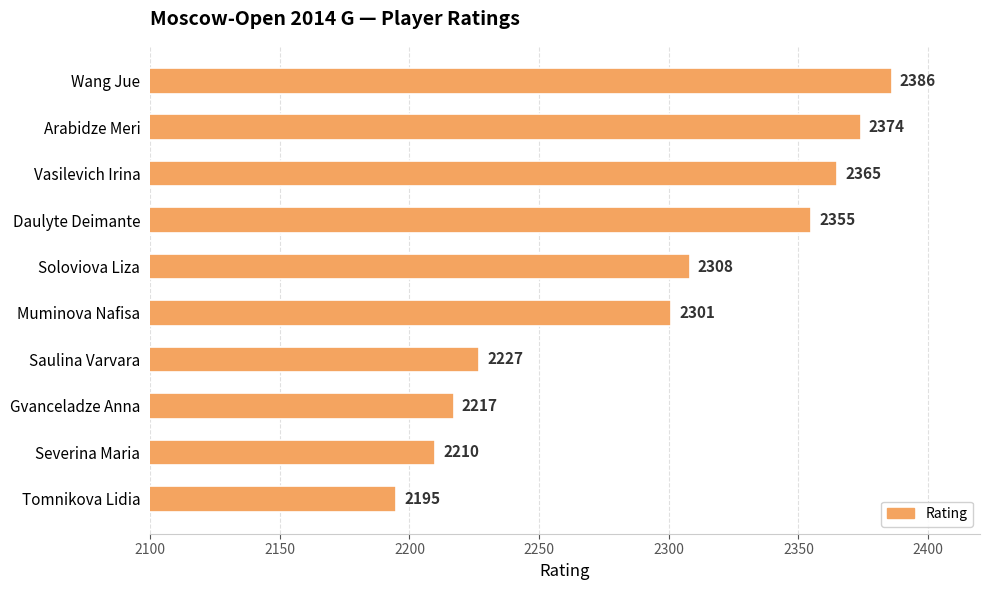

True or false: the data shows 3866 at Gvanceladze Anna.

False